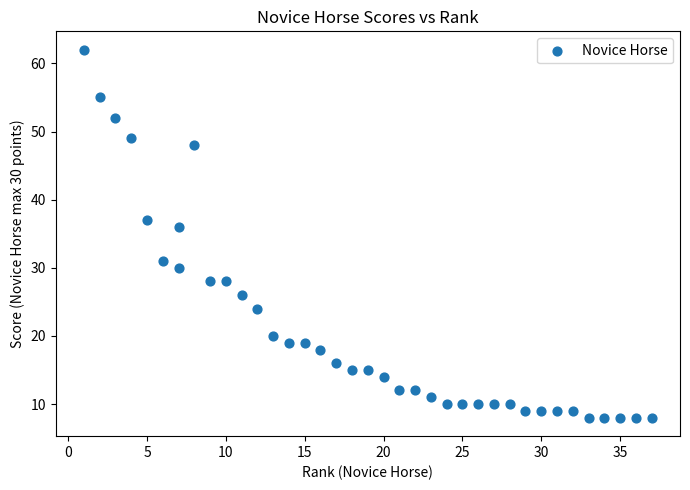

What Y value in the scatter plot is closest to 35?

36